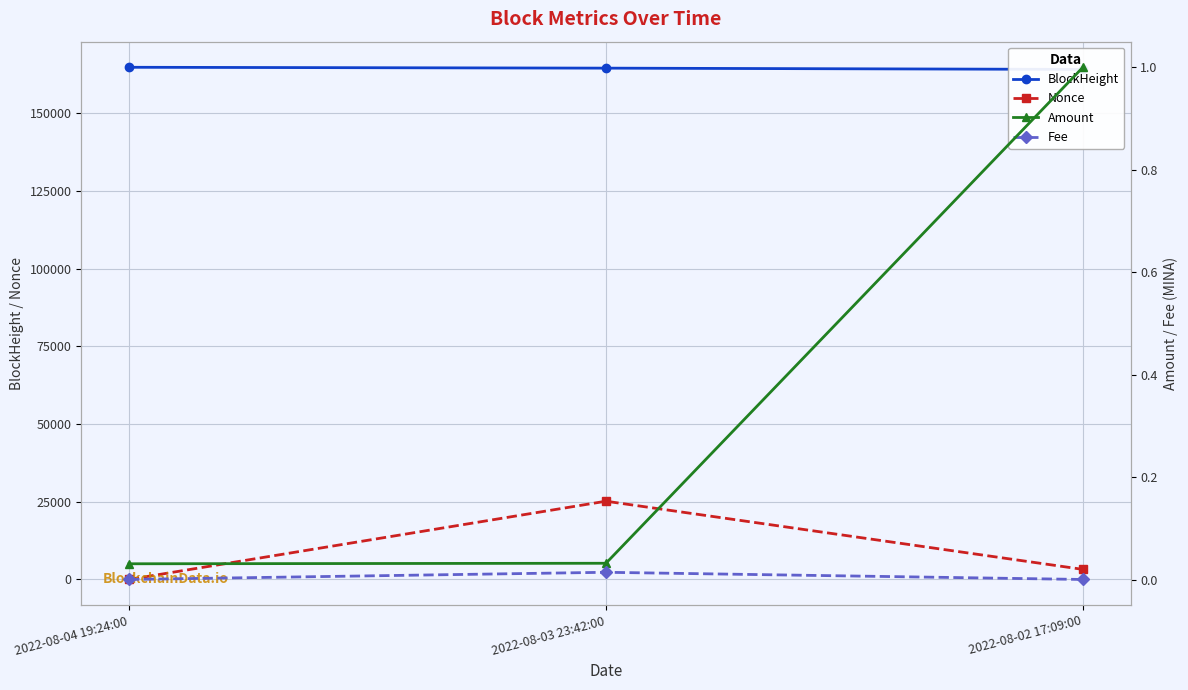

List the series in order of their peak value, highest first.

BlockHeight, Nonce, Amount, Fee